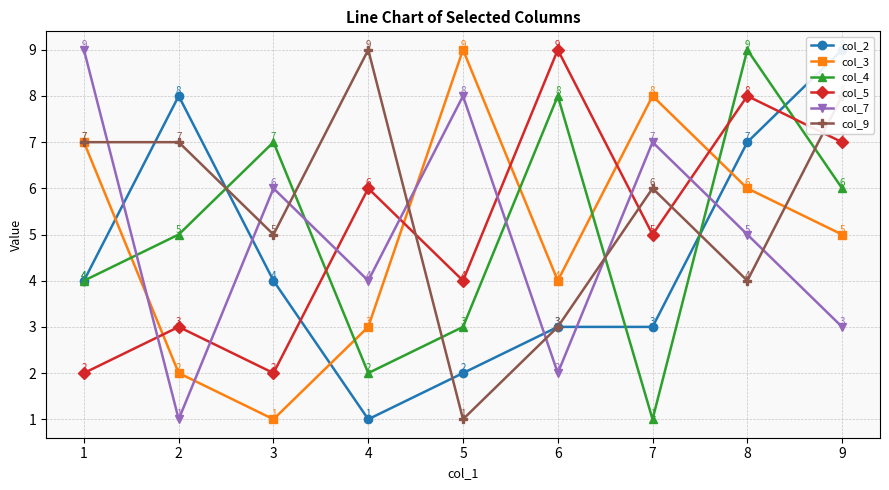

Between which two adjacent categories do col_5 and col_9 first intersect?

4 and 5